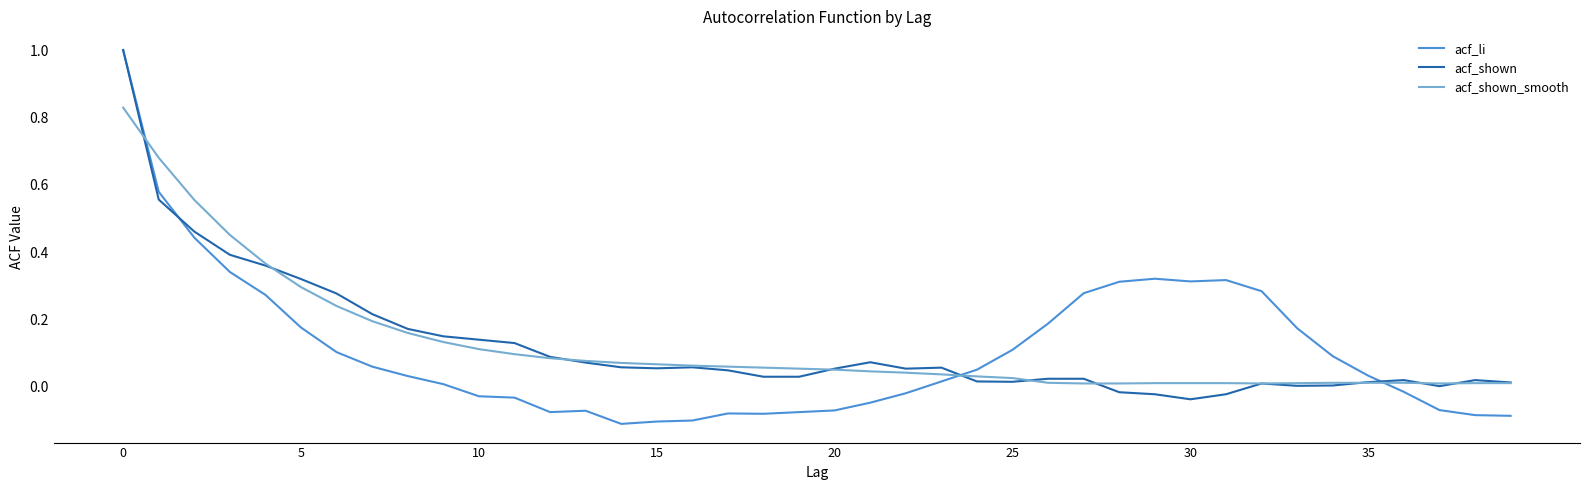

What are all the series names shown in the legend?

acf_li, acf_shown, acf_shown_smooth